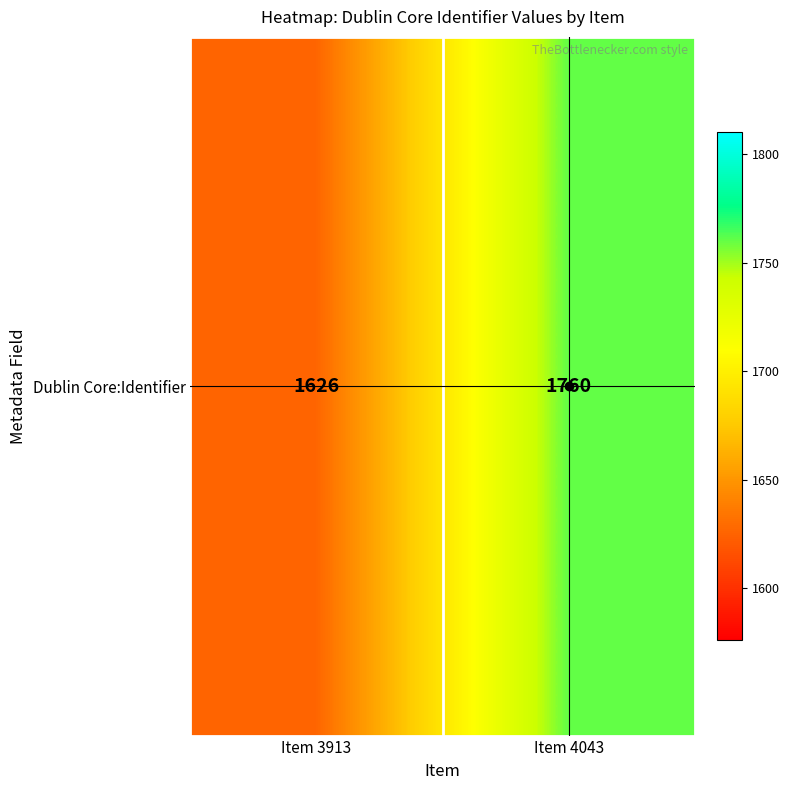

Reading left to right, list all the values displayed in this chart.

Item 3913=1626	Item 4043=1760